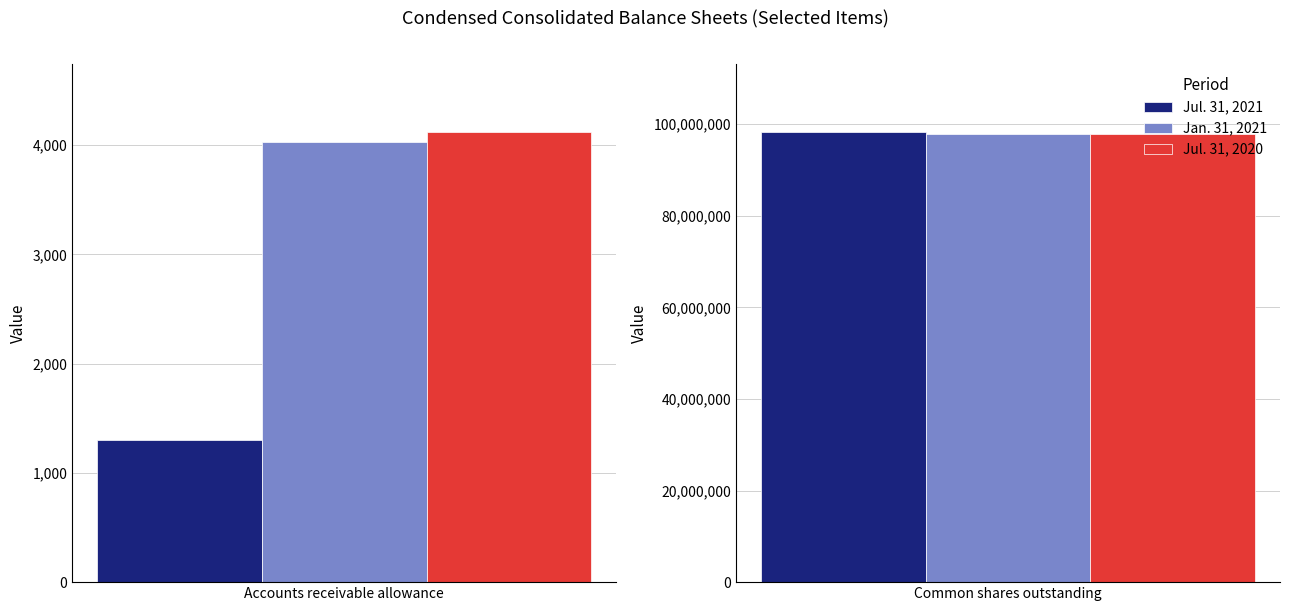

What is the smallest value displayed?

1302